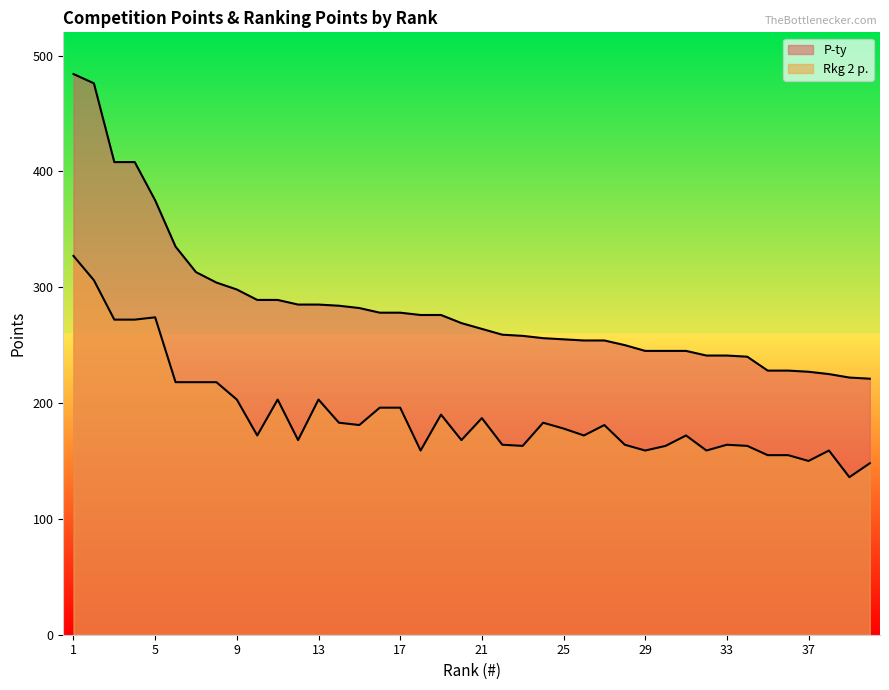

How many lines are shown in the chart?

2